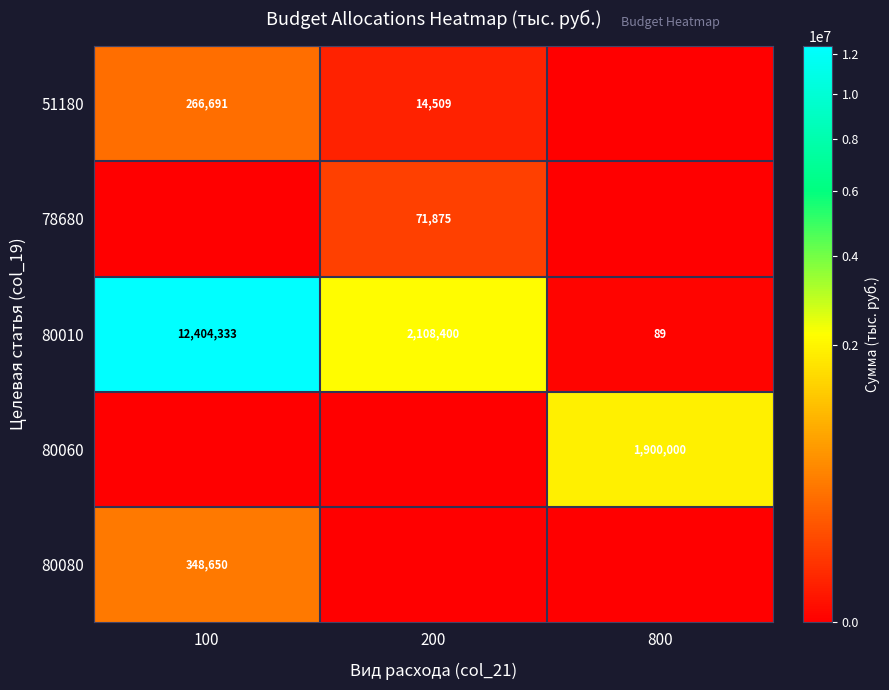

What is the sum of the 80010 values at 100 and 200?

14512733